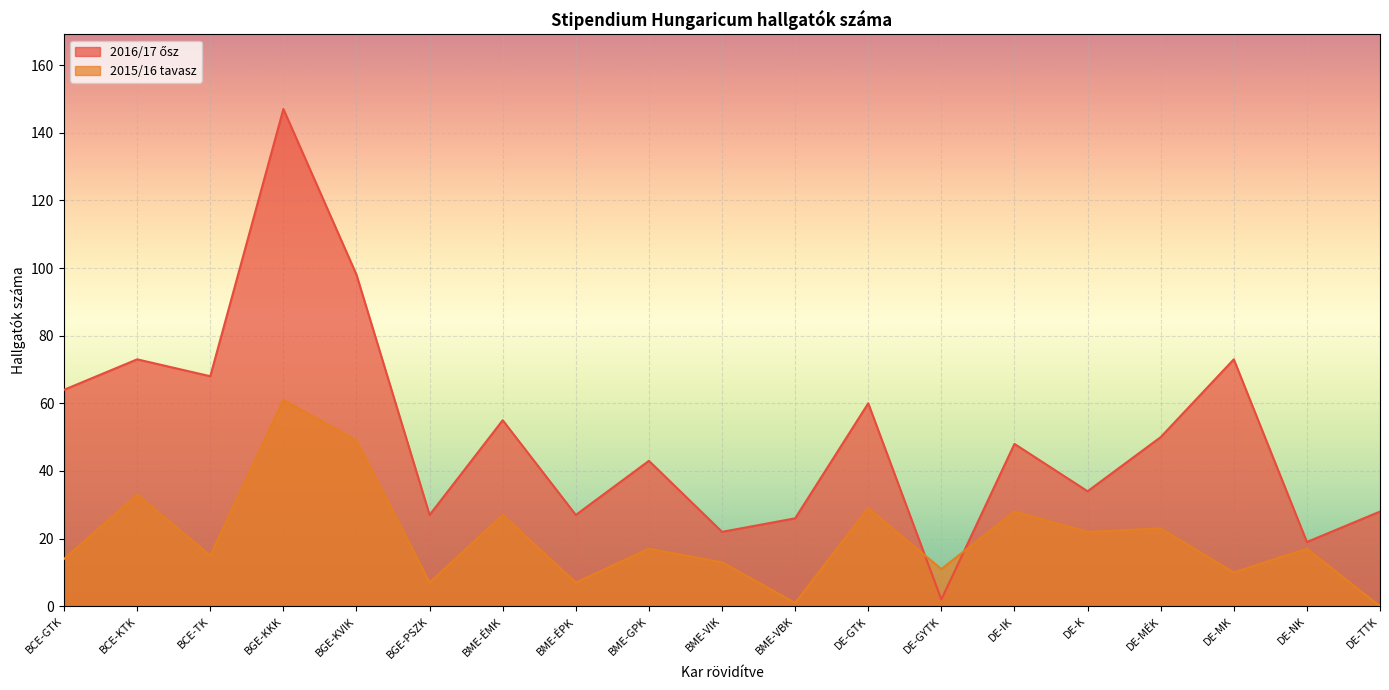

How many positive values does the 2015/16 tavasz series have?

18